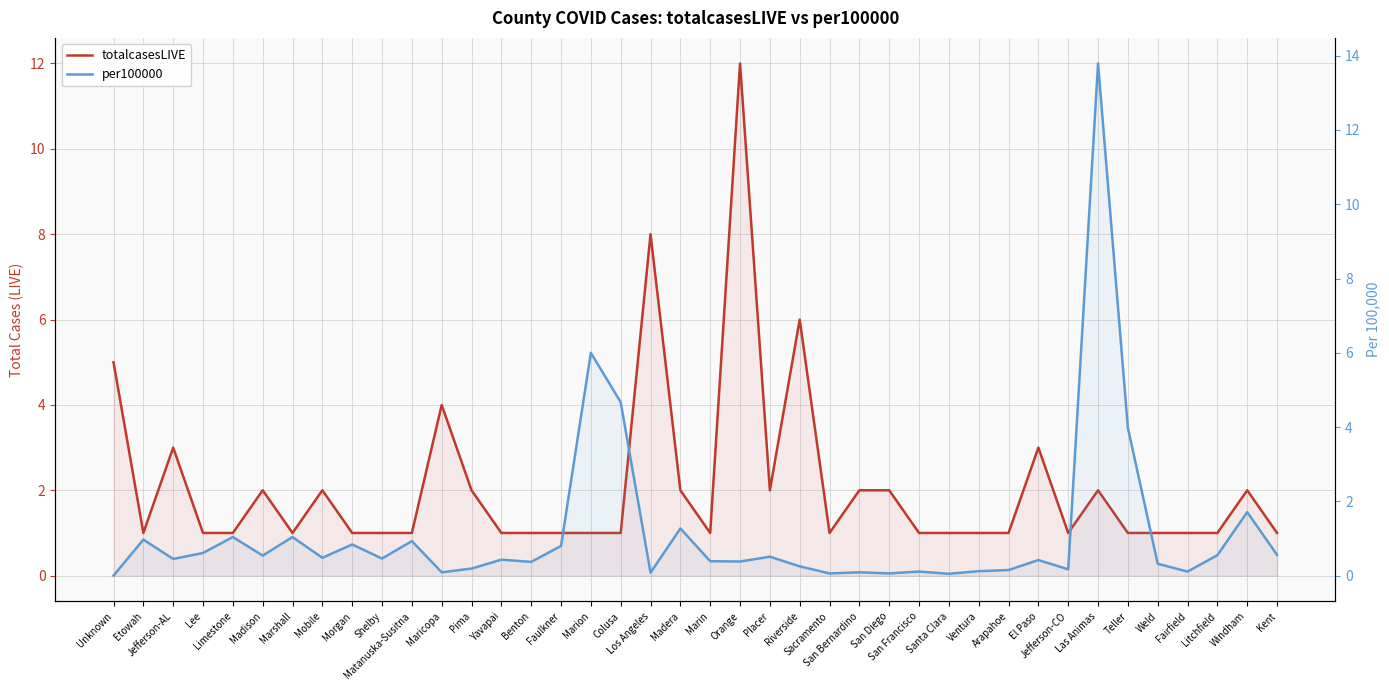

Count the number of data series in this chart.

2